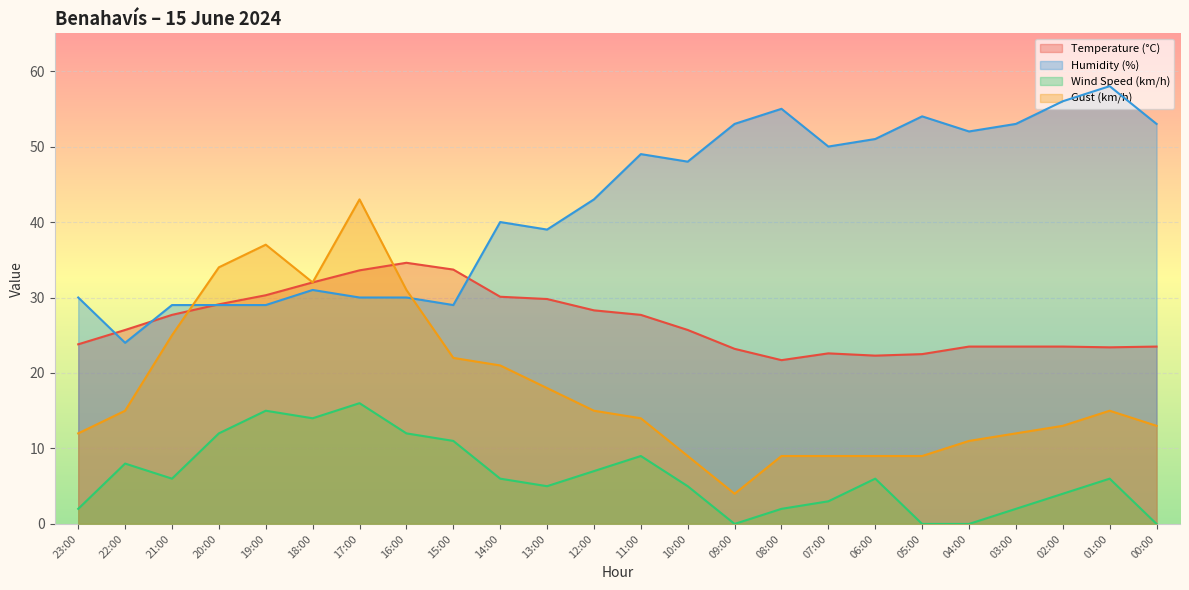

Reading left to right, what are all the values shown in this chart?

Temperature (°C): 23.8	25.7	27.7	29.1	30.3	32.0	33.6	34.6	33.7	30.1	29.8	28.3	27.7	25.7	23.2	21.7	22.6	22.3	22.5	23.5	23.5	23.5	23.4	23.5
Humidity (%): 30.0	24.0	29.0	29.0	29.0	31.0	30.0	30.0	29.0	40.0	39.0	43.0	49.0	48.0	53.0	55.0	50.0	51.0	54.0	52.0	53.0	56.0	58.0	53.0
Wind Speed (km/h): 2.0	8.0	6.0	12.0	15.0	14.0	16.0	12.0	11.0	6.0	5.0	7.0	9.0	5.0	0.0	2.0	3.0	6.0	0.0	0.0	2.0	4.0	6.0	0.0
Gust (km/h): 12.0	15.0	25.0	34.0	37.0	32.0	43.0	31.0	22.0	21.0	18.0	15.0	14.0	9.0	4.0	9.0	9.0	9.0	9.0	11.0	12.0	13.0	15.0	13.0